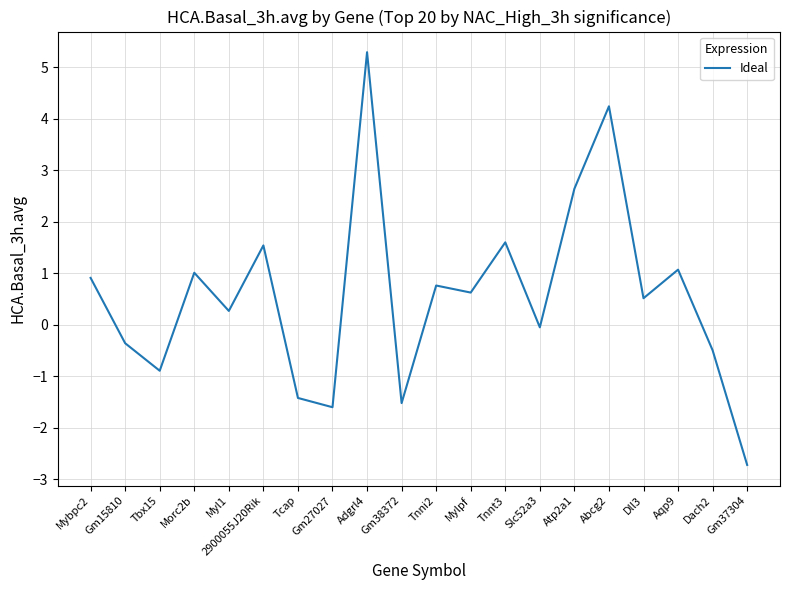

What is the maximum value shown in the chart?

5.3